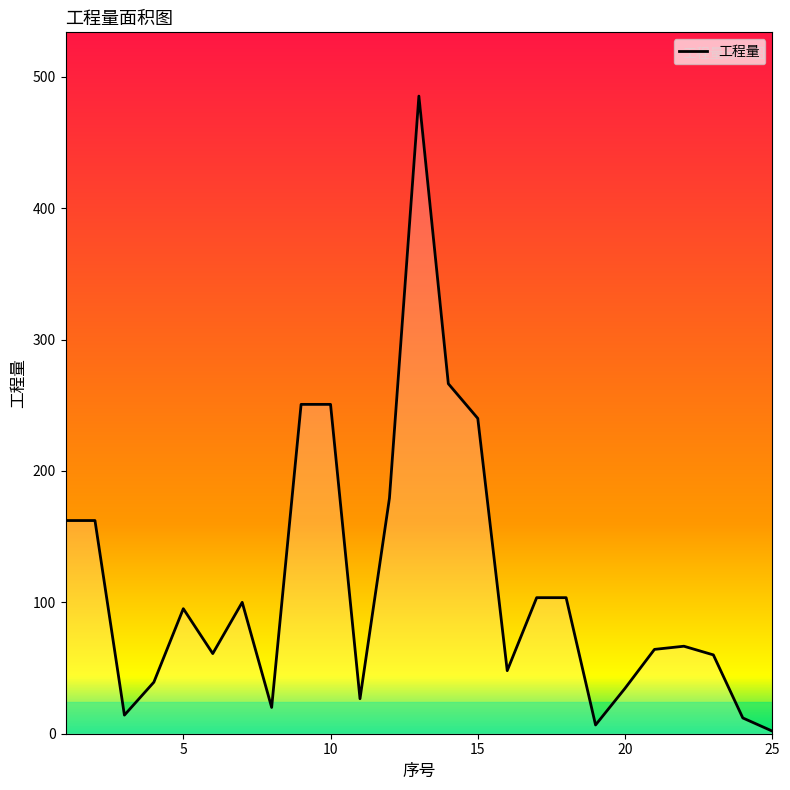

What is the maximum value shown in the chart?

485.3